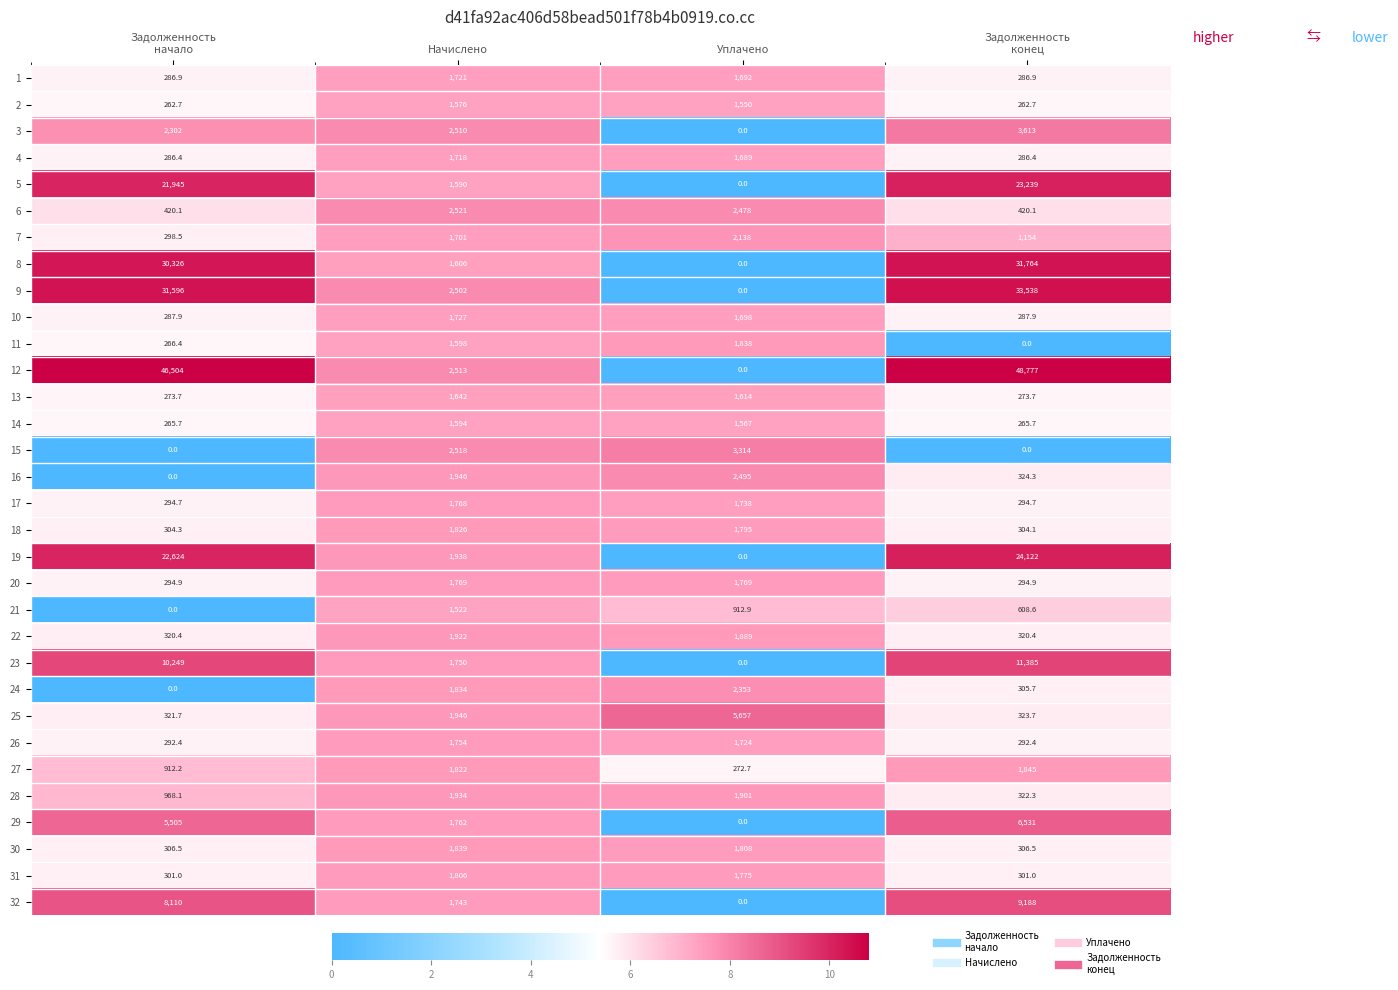

The 8 series shows 18174.7 at Уплачено. True or false?

False